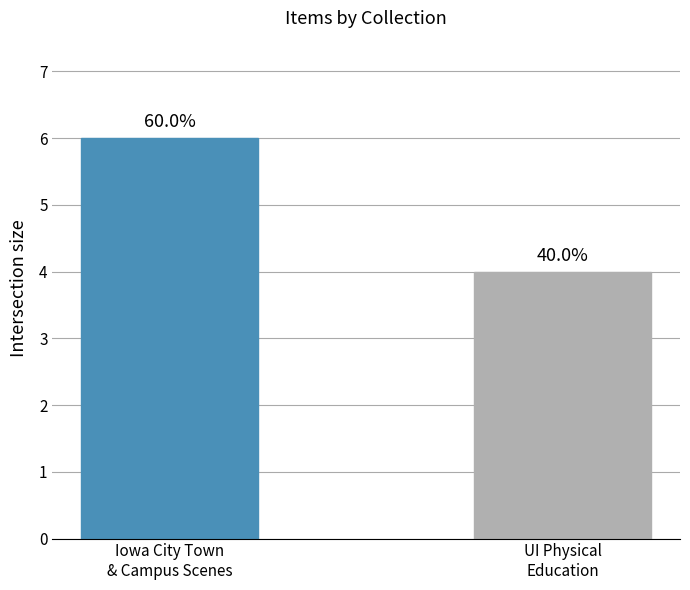

What is the approximate value at UI Physical
Education?

4